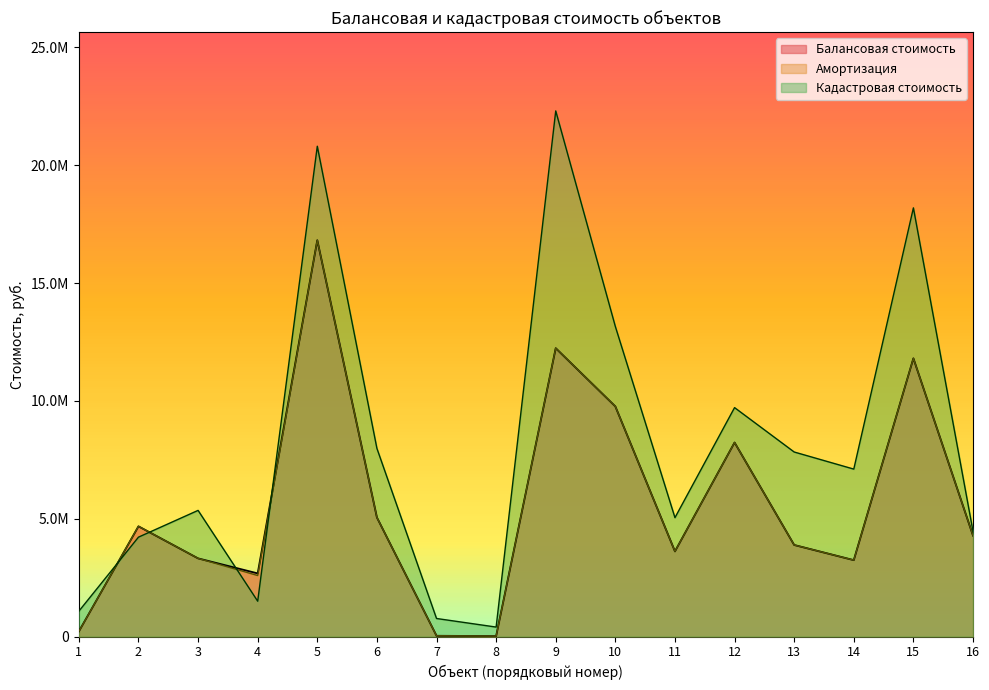

What is the value of the Кадастровая стоимость point at the 16th from the left?

4464253.2